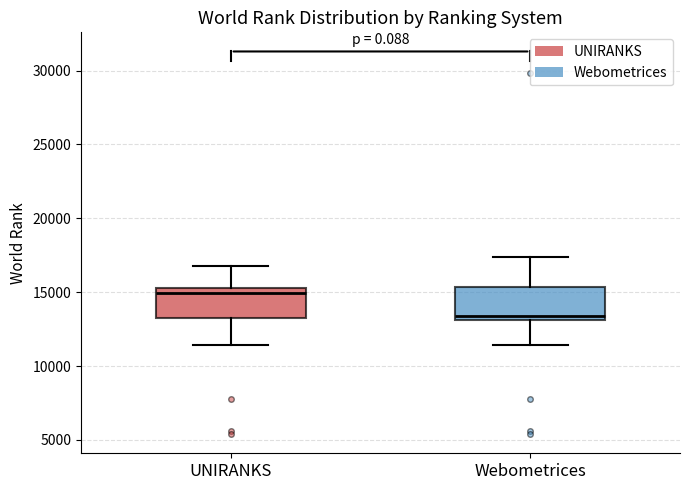

Reading left to right, transcribe this box plot: for each box, give where its median line is, the range the box spans, and where its two whiskers end, as read against the y-axis. The values are not printed on the chart, so give them approximately, as read against the axis.

UNIRANKS: median 15000, box 13000 to 15500, whiskers 11500 to 17000
Webometrices: median 13500, box 13000 to 15500, whiskers 11500 to 17500